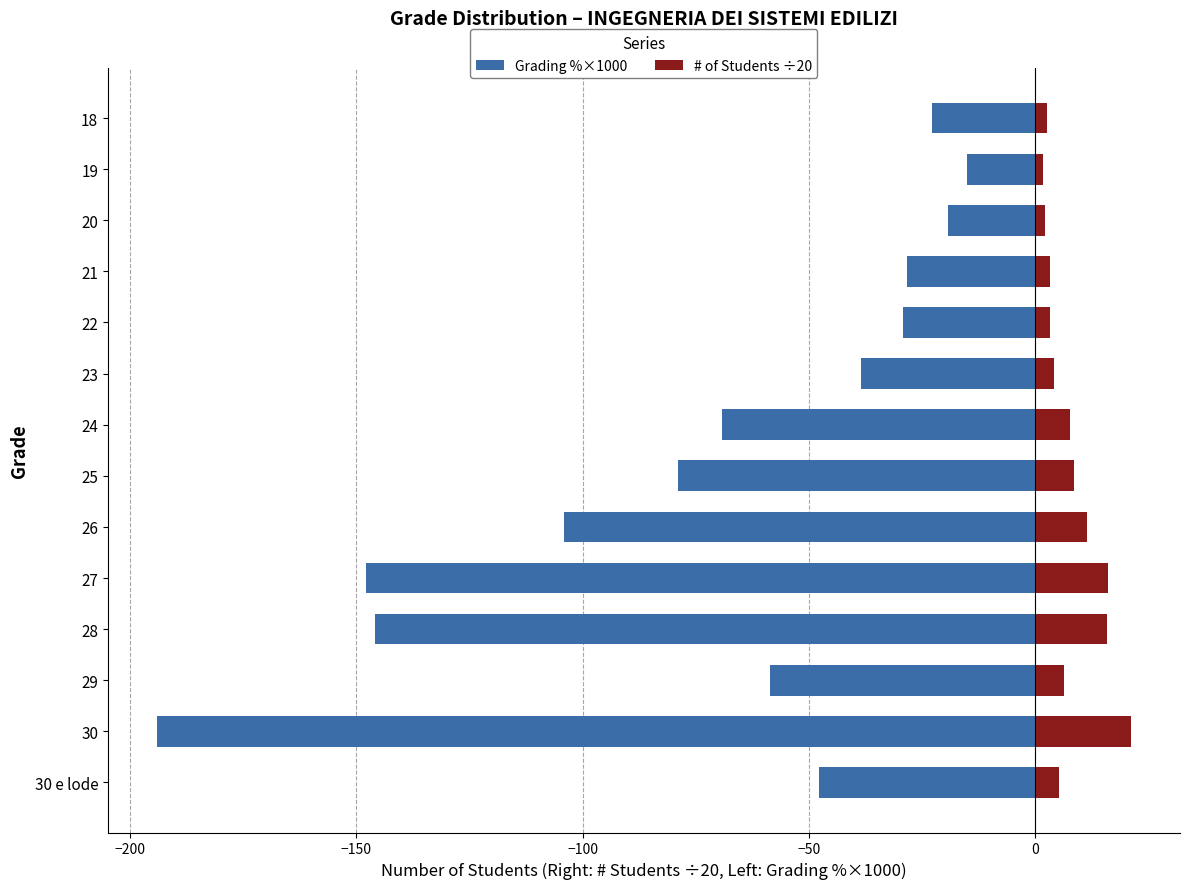

How many series are shown in this chart?

2